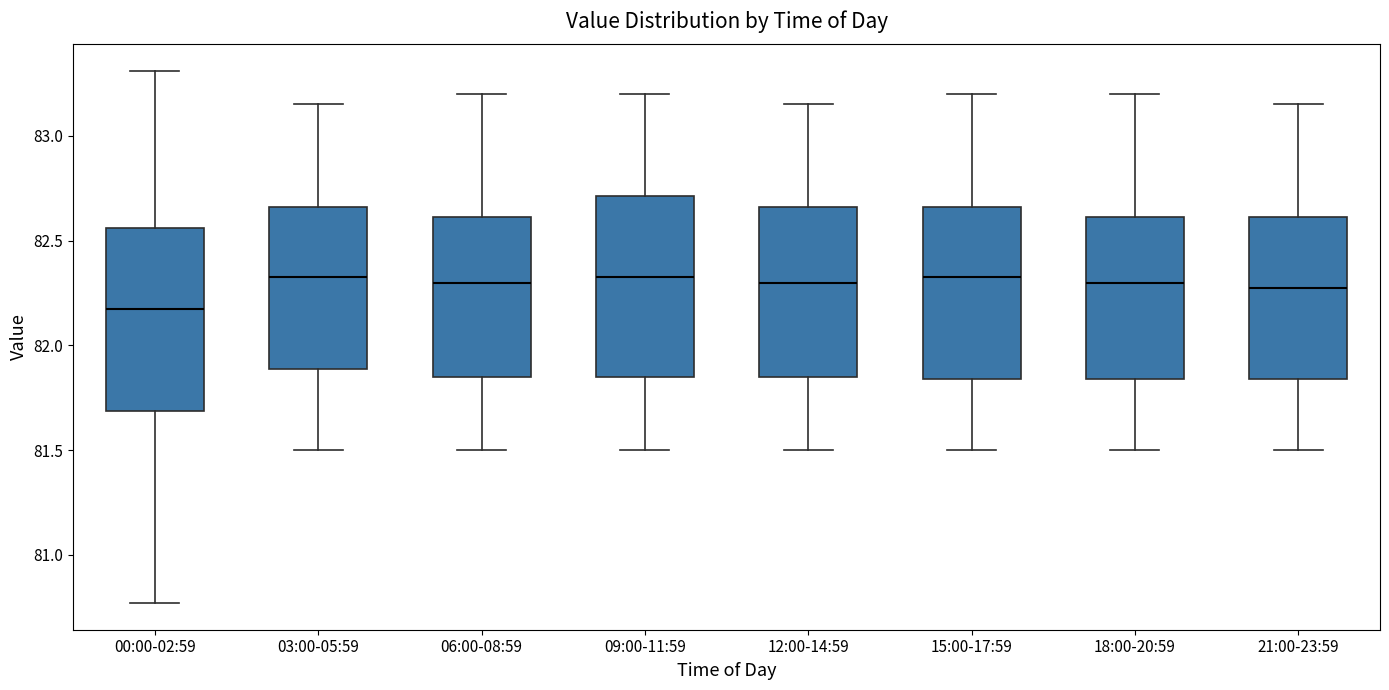

Where does the median line of the box for 21:00-23:59 sit on the y-axis? The values are not printed on the chart, so give them approximately, as read against the axis.

82.30